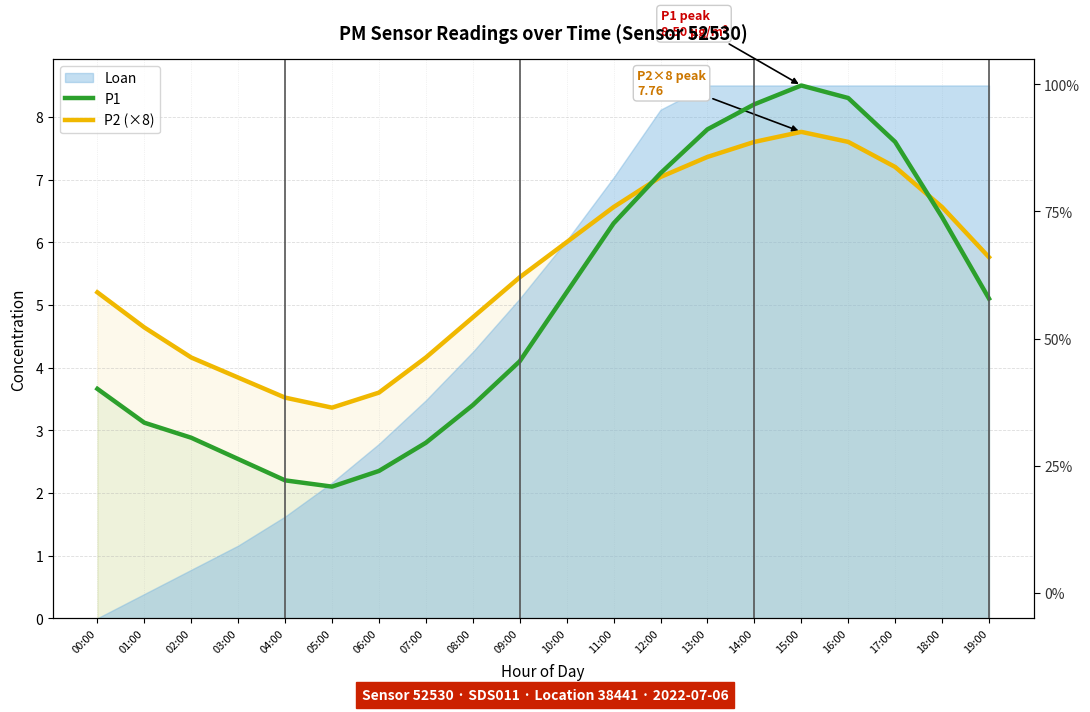

List the series in order of their overall mean, highest first.

P2 (×8), P1